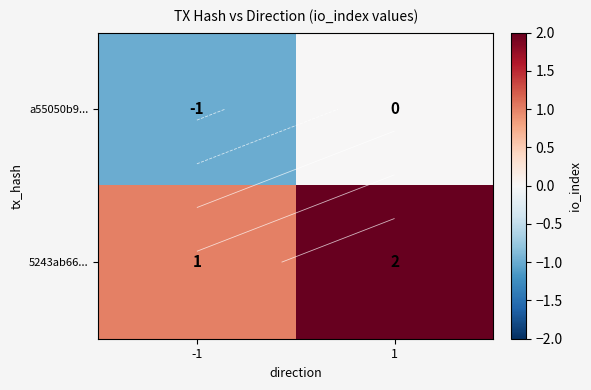

Is it true that 5243ab66... equals 2 at 1?

True